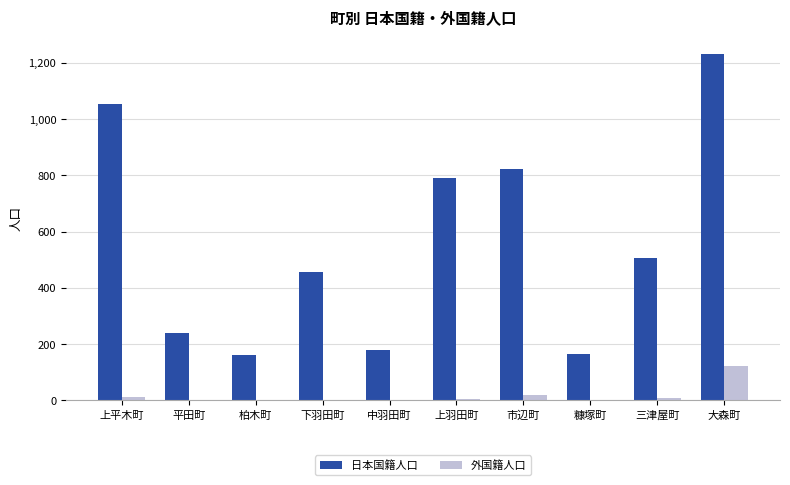

Count the number of data series in this chart.

2